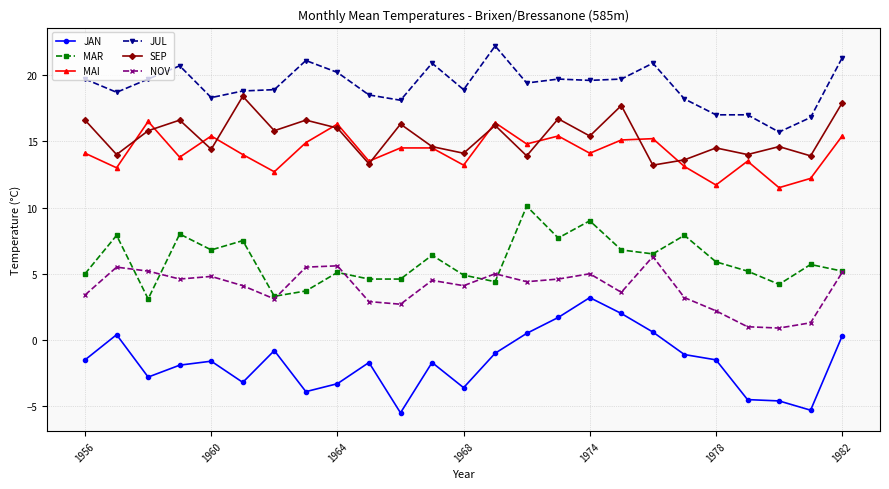

True or false: JAN and JUL cross at least once.

False